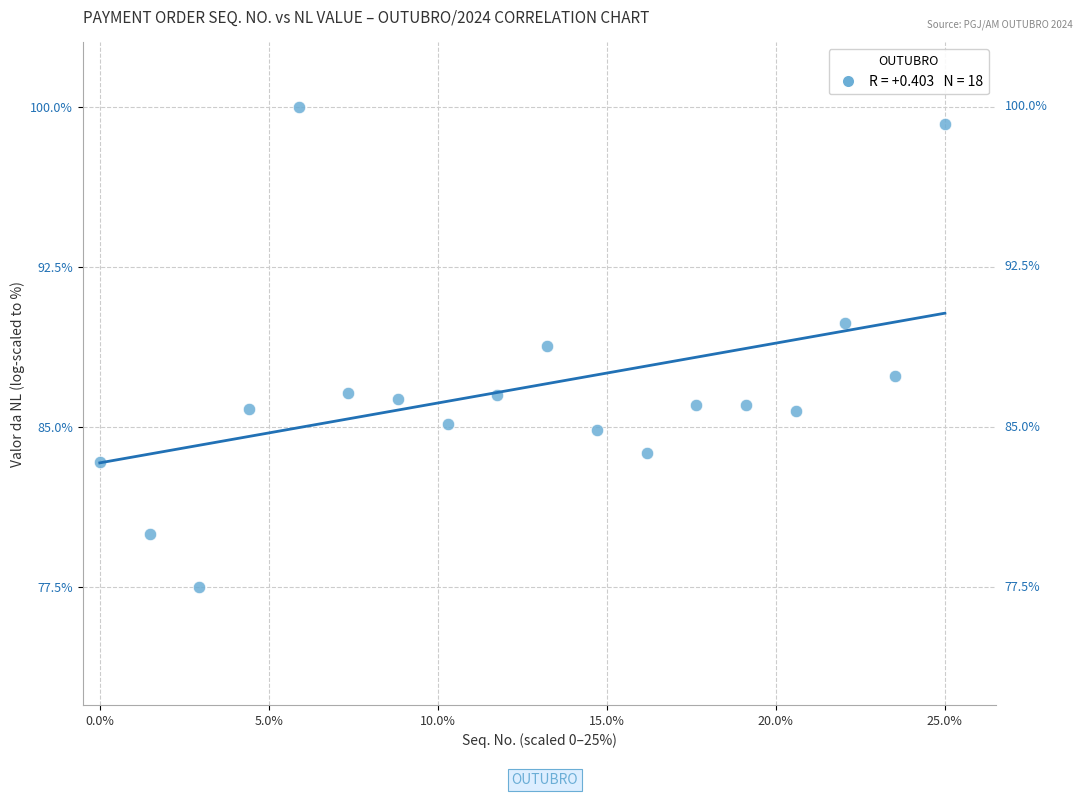

What is the range of Y values (max minus min)?

22.5